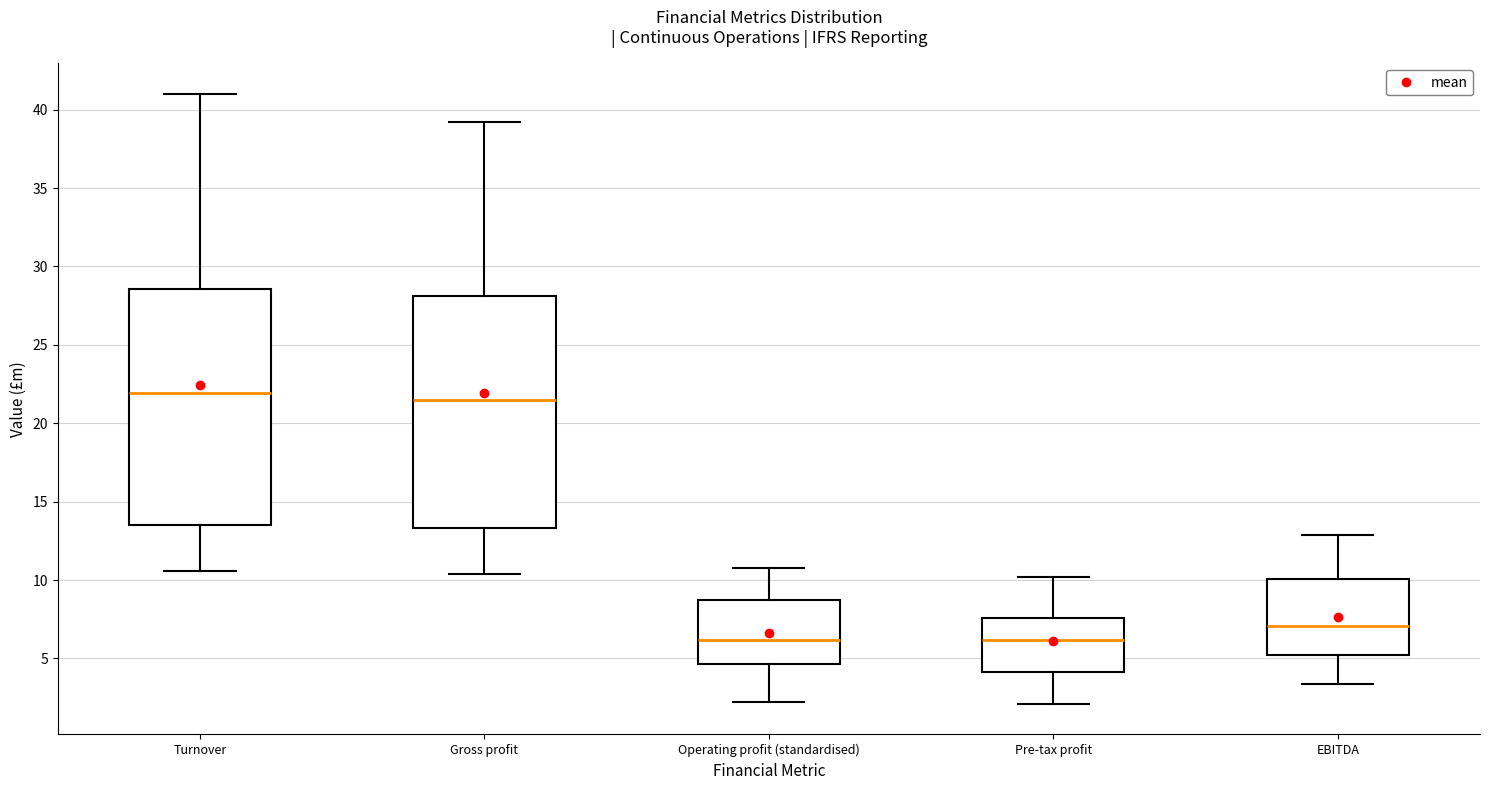

Reading left to right, transcribe this box plot: for each box, give where its median line is, the range the box spans, and where its two whiskers end, as read against the y-axis. The values are not printed on the chart, so give them approximately, as read against the axis.

Turnover: median 22.0, box 13.5 to 28.5, whiskers 10.5 to 41.0
Gross profit: median 21.5, box 13.5 to 28.0, whiskers 10.5 to 39.0
Operating profit (standardised): median 6.0, box 4.5 to 8.5, whiskers 2.0 to 11.0
Pre-tax profit: median 6.0, box 4.0 to 7.5, whiskers 2.0 to 10.0
EBITDA: median 7.0, box 5.5 to 10.0, whiskers 3.5 to 13.0